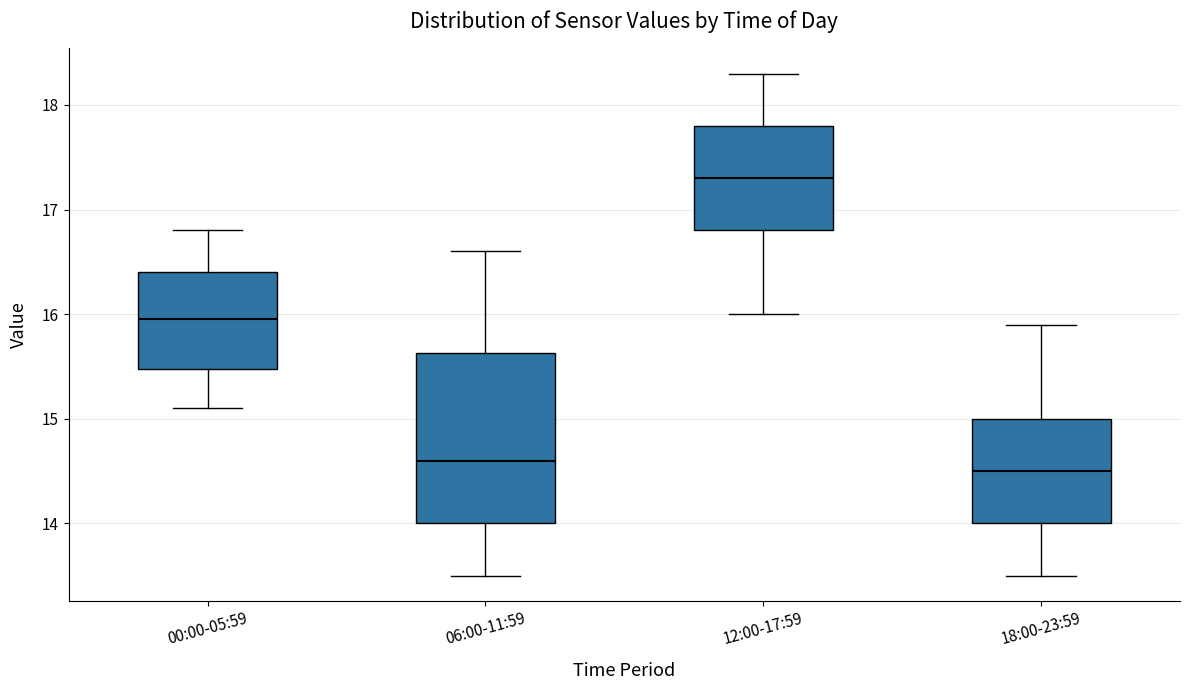

Where does the lower whisker of the box for 00:00-05:59 end on the y-axis? The values are not printed on the chart, so give them approximately, as read against the axis.

15.1